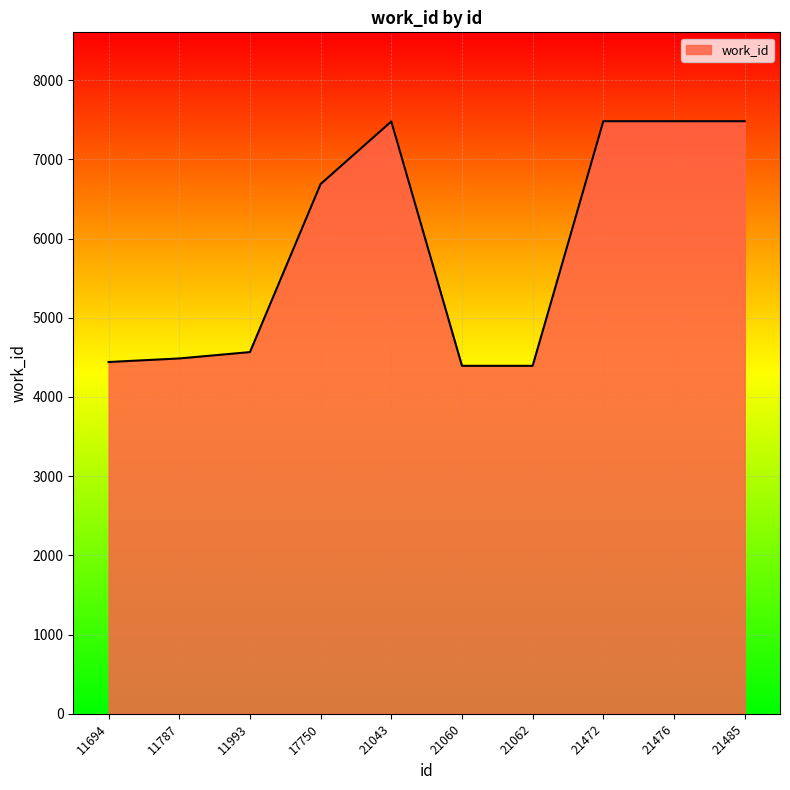

What is the smallest value displayed?

4393